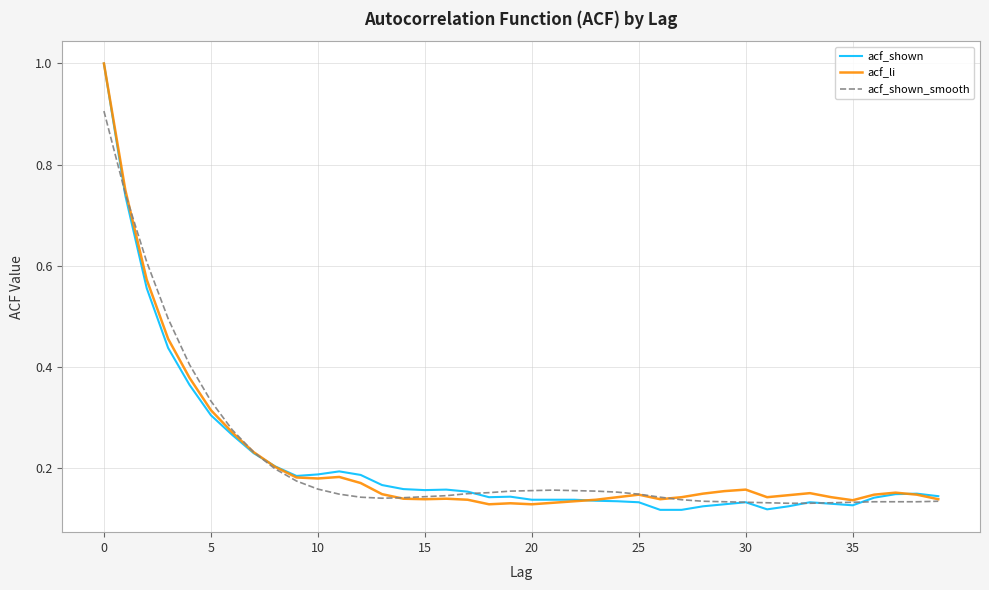

Which series has the largest range (max minus min)?

acf_shown